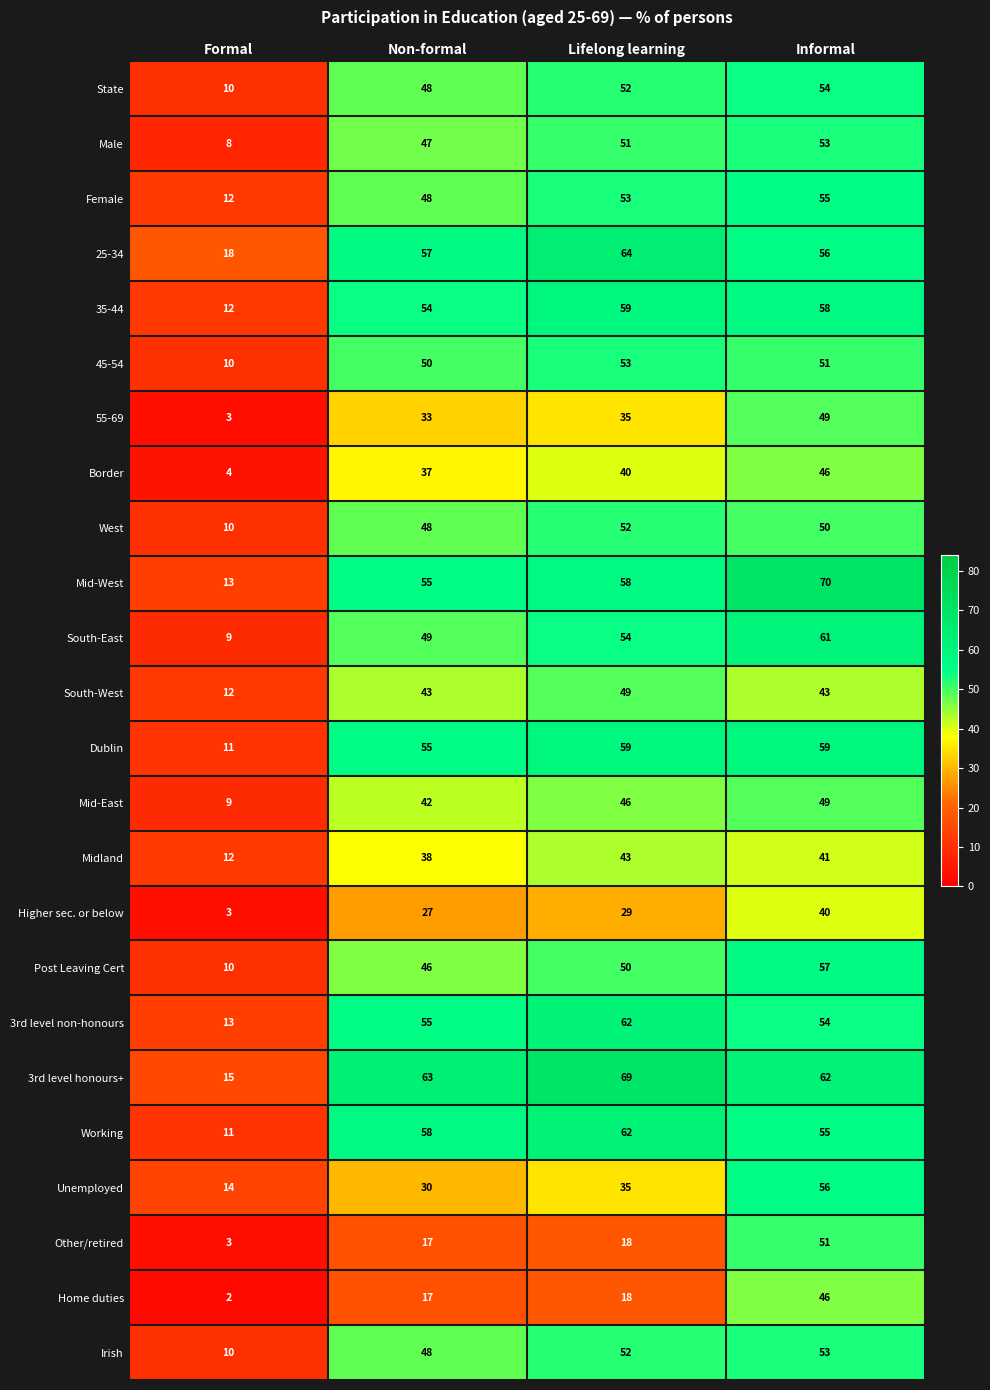

What is the difference between the maximum and minimum values in the Irish series?

43